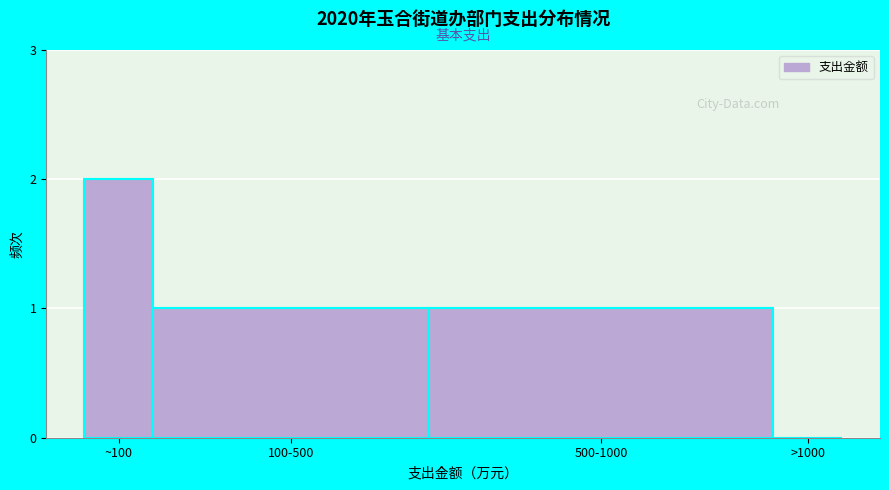

Reading right to left, what are all the values shown in this chart?

>1000=0	500-1000=1	100-500=1	~100=2